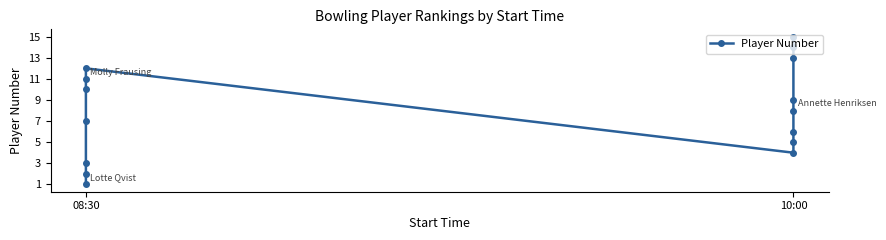

Is it true that the value at 10:00 is 7?

False